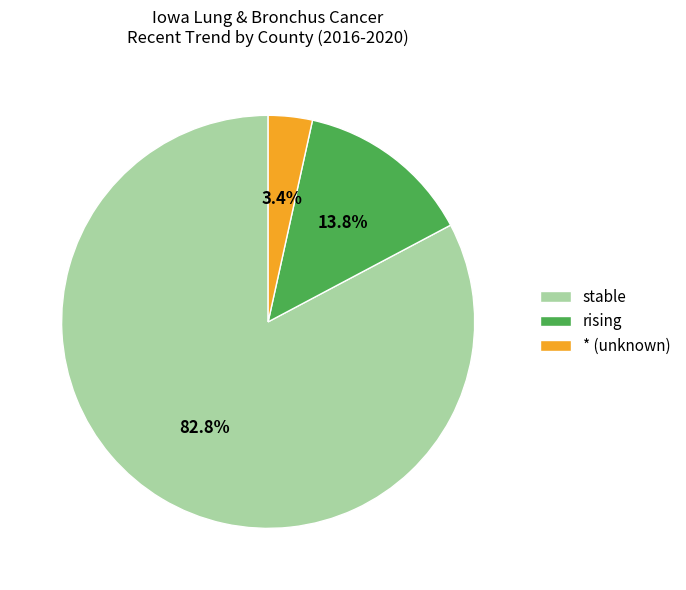

Does rising account for over 50% of the chart?

No